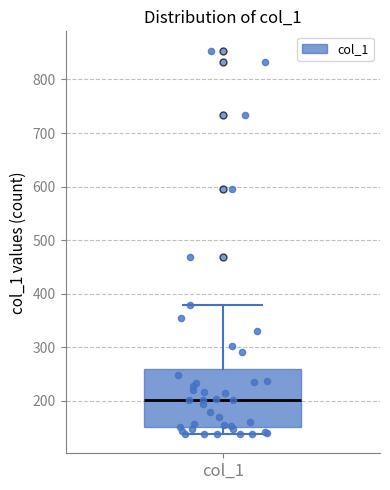

Where is the lower edge of the box for col_1 on the y-axis? The values are not printed on the chart, so give them approximately, as read against the axis.

150